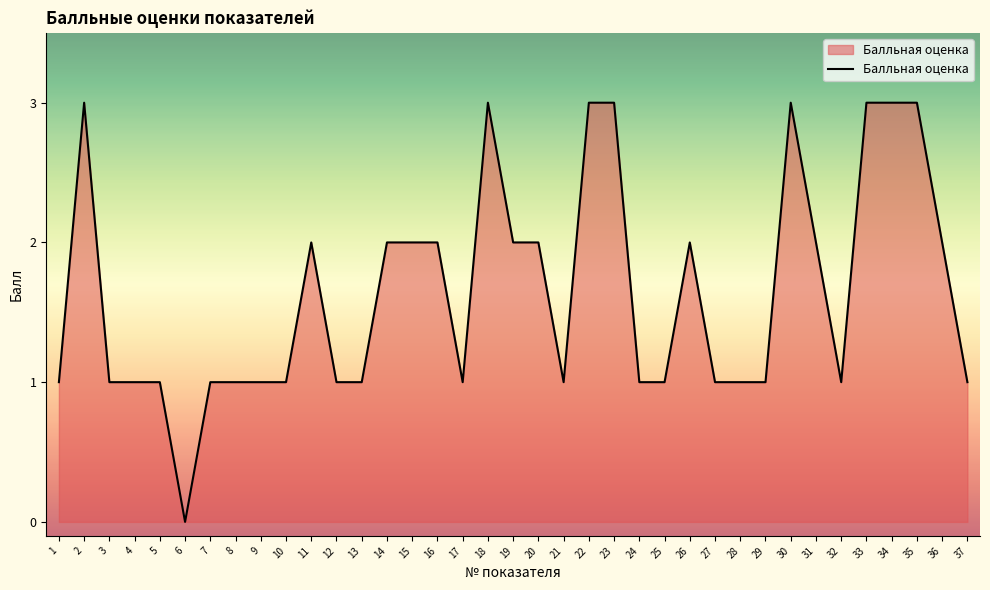

How many series are shown in this chart?

1